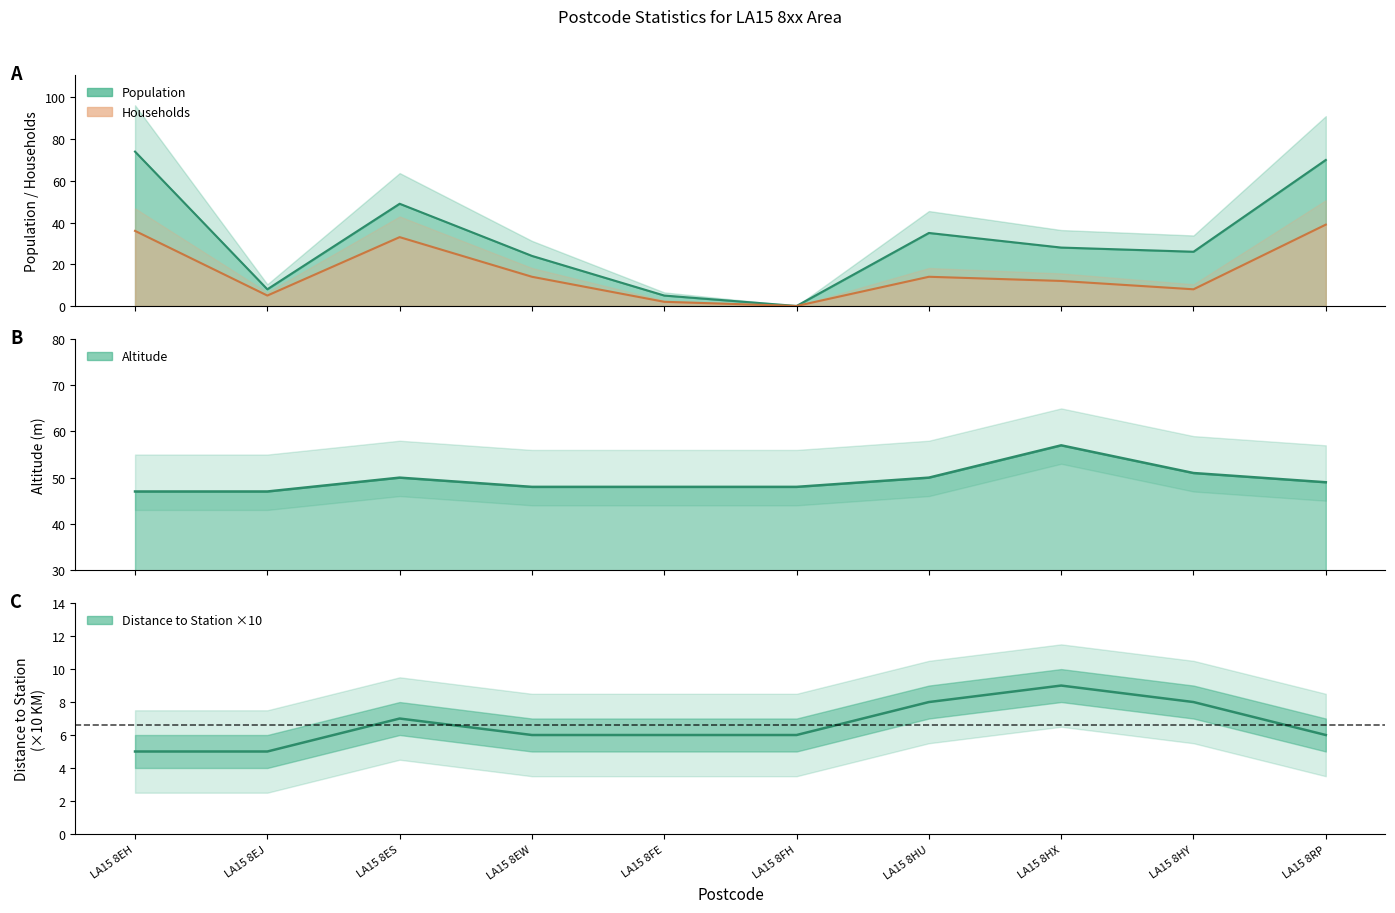

In Population, how many points are lower than both neighbors (excluding endpoints)?

3